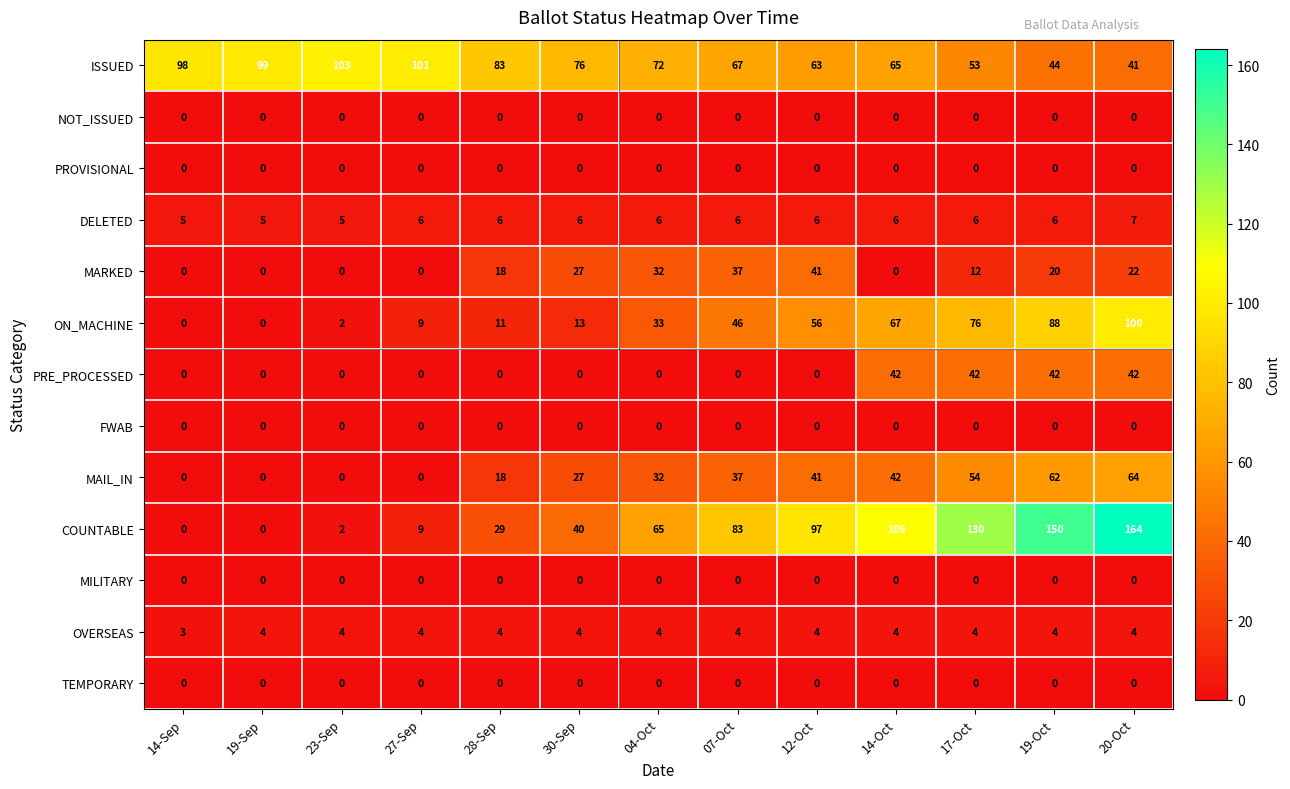

What is the greatest value displayed?

164